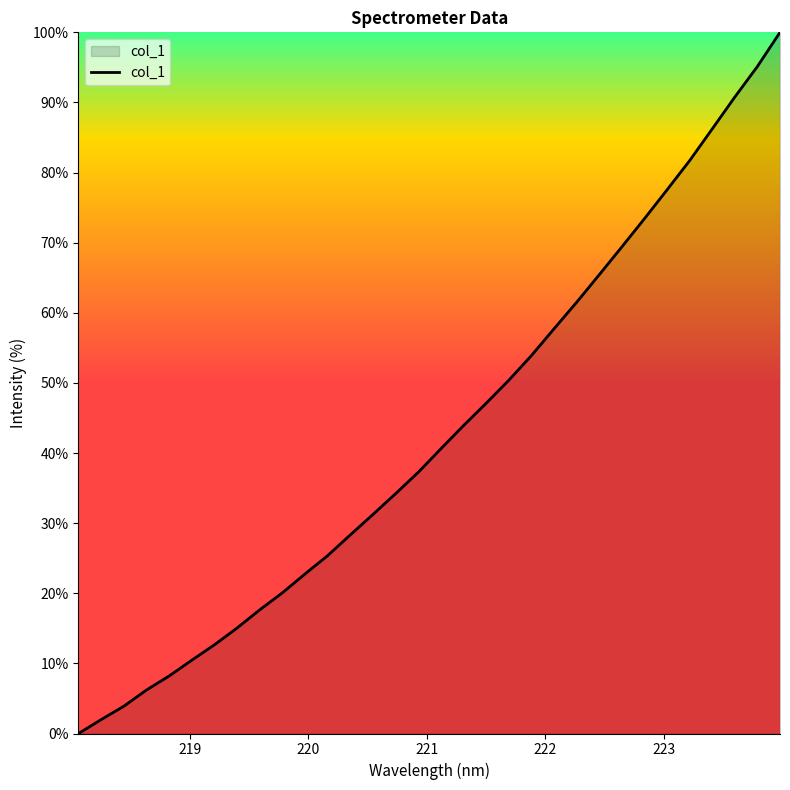

What is the difference between the maximum and minimum values?

100.0